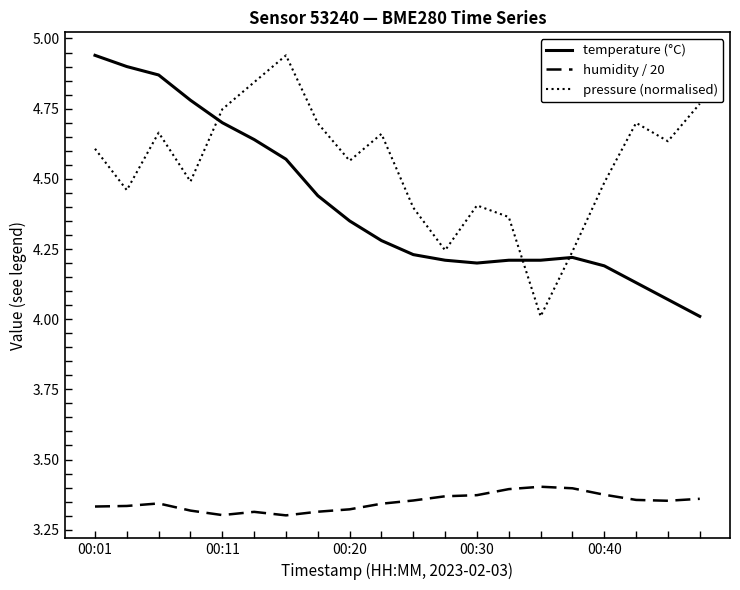

At how many categories does at least one series exceed 3?

20